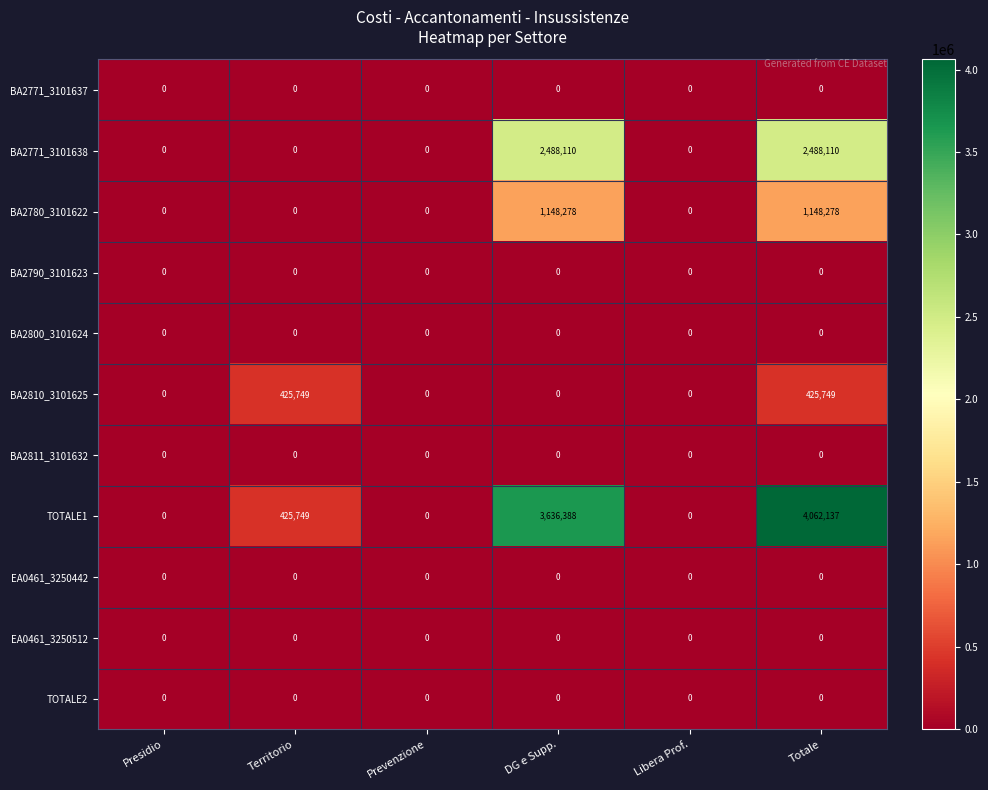

How many BA2810_3101625 values are between 0 and 425749?

6